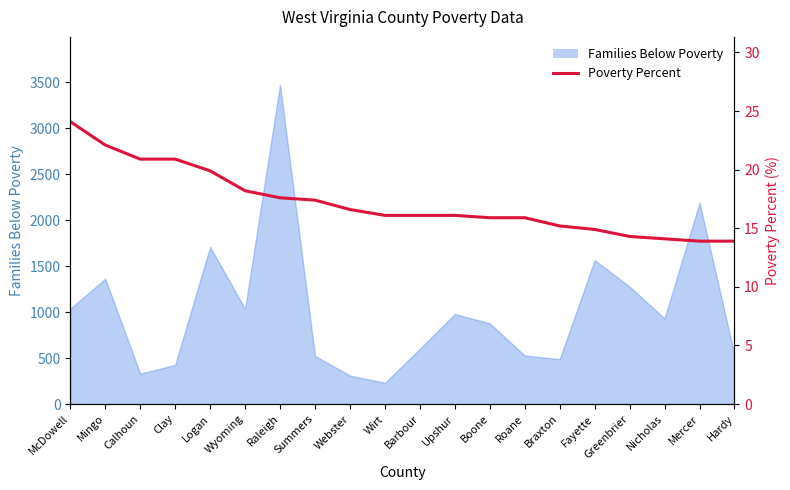

What is the label of the 13th point from the right?

Summers